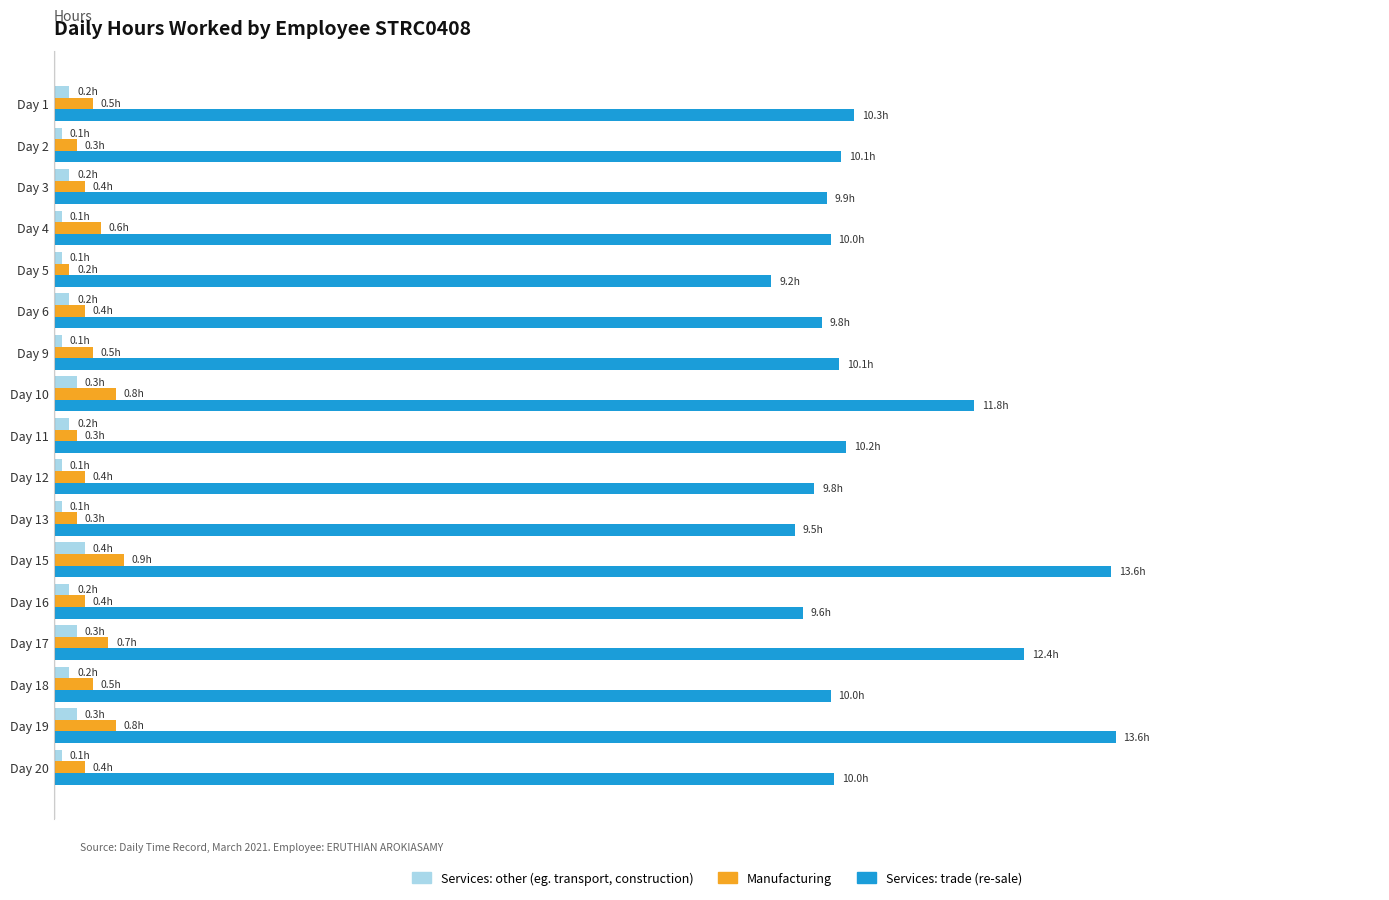

What are all the series names shown in the legend?

Services: other (eg. transport, construction), Manufacturing, Services: trade (re-sale)